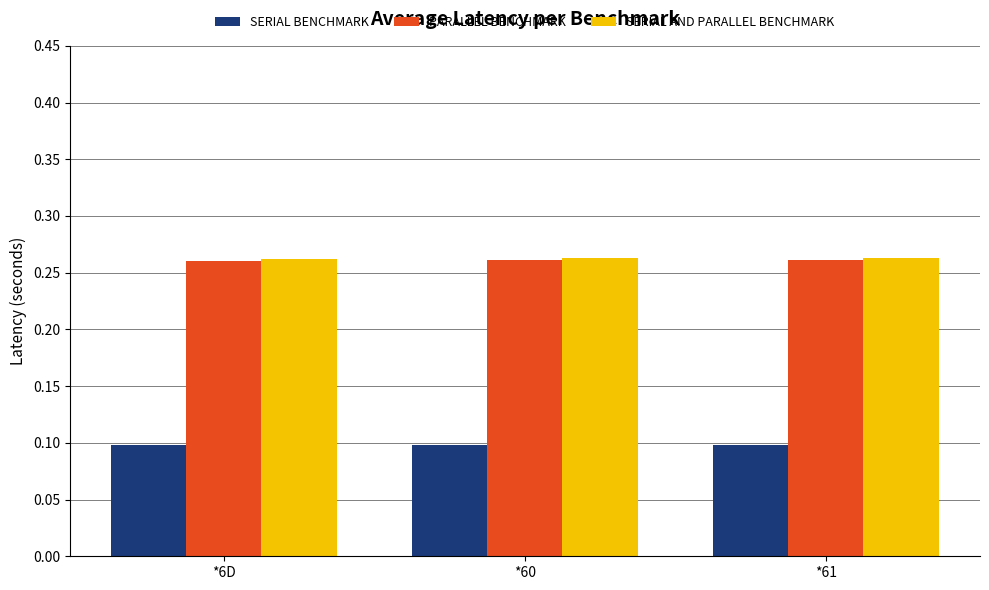

What is the sum of all SERIAL AND PARALLEL BENCHMARK values?

0.8